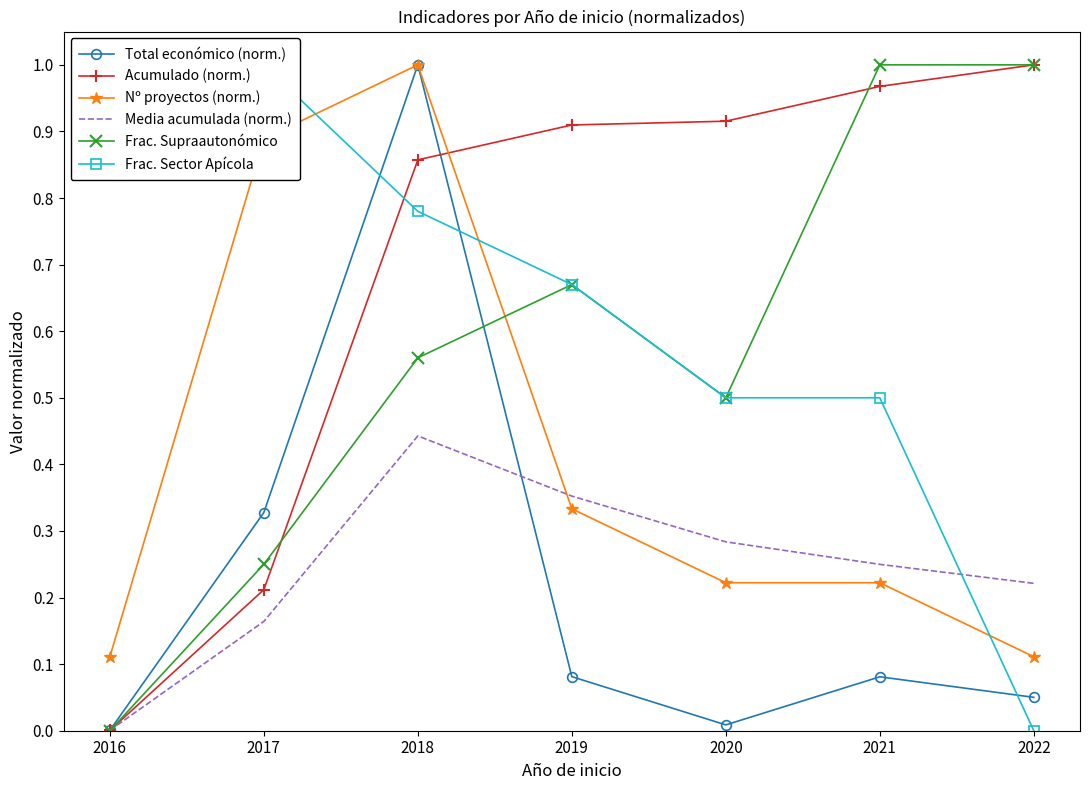

At which category does Total económico (norm.) reach its first local peak?

2018